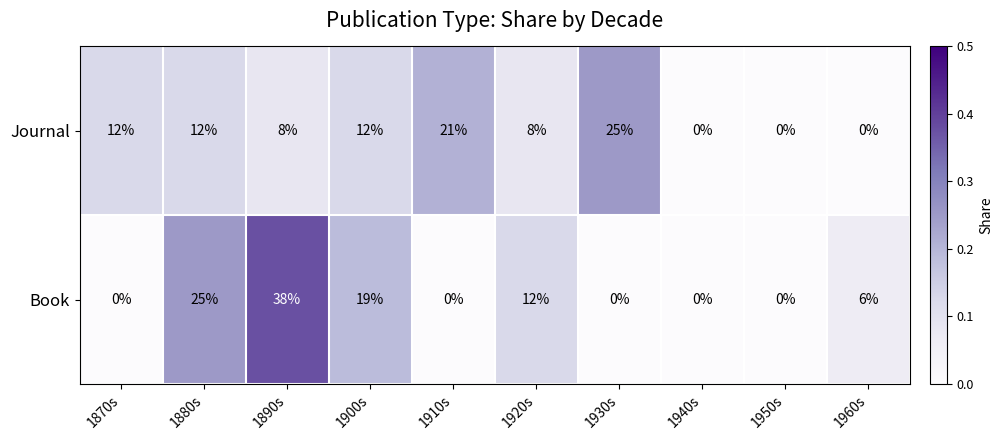

Which series has the largest total across all categories?

Book